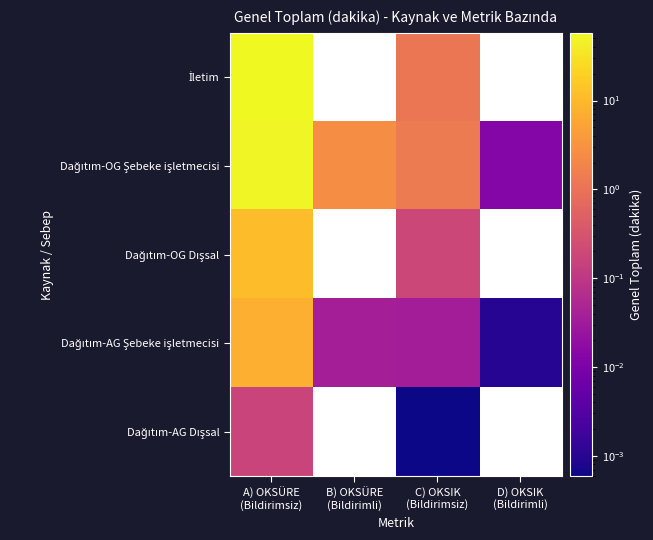

True or false: Dağıtım-AG Şebeke işletmecisi has a value of 0.0 at B) OKSÜRE (Bildirimli).

False